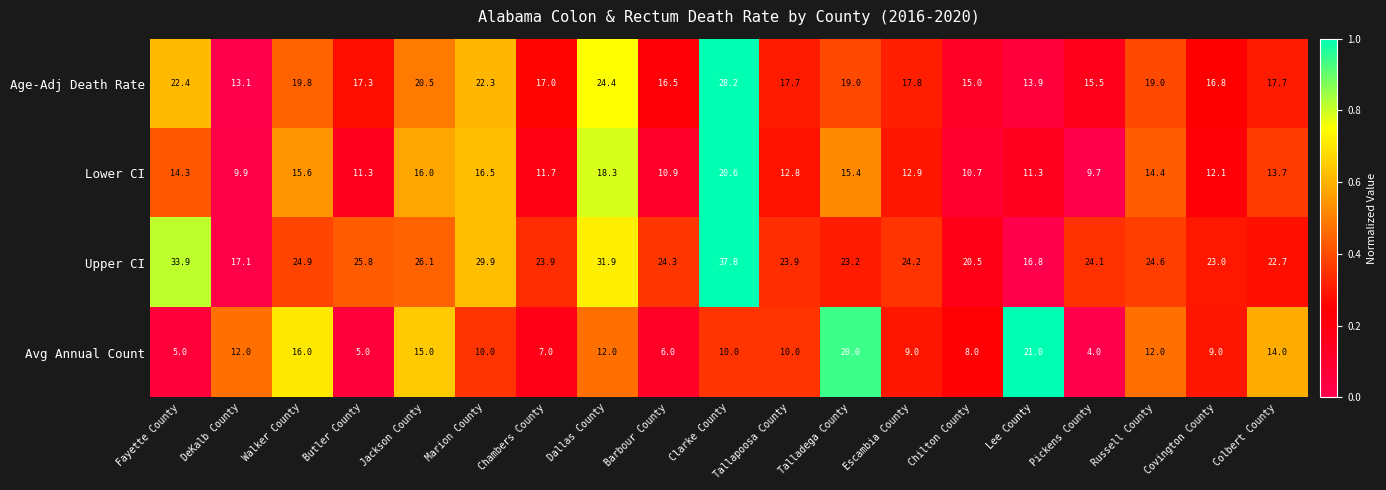

Which series has the largest range (max minus min)?

Upper CI